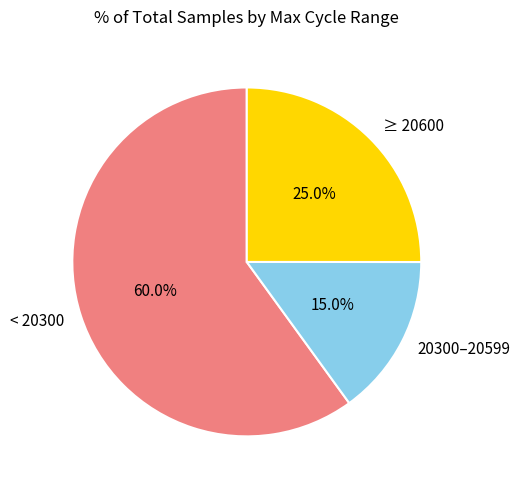

Is there a majority slice in this chart?

Yes